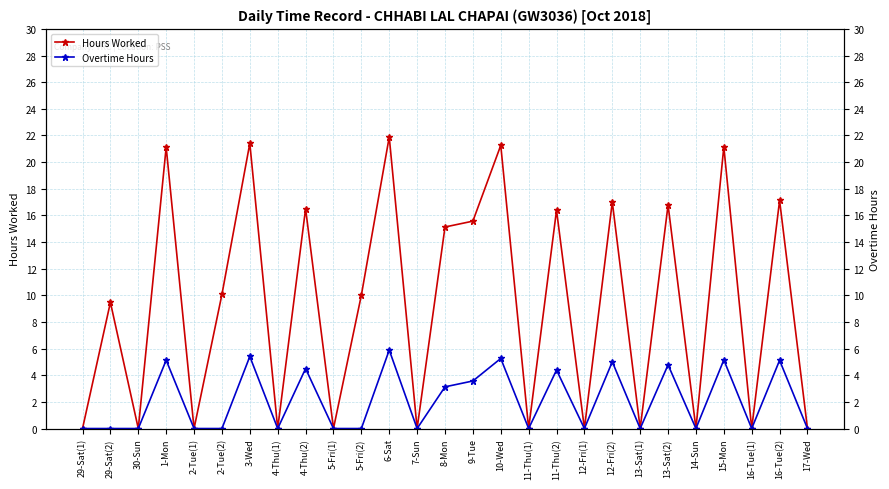

What is the label of the 25th point from the right?

30-Sun